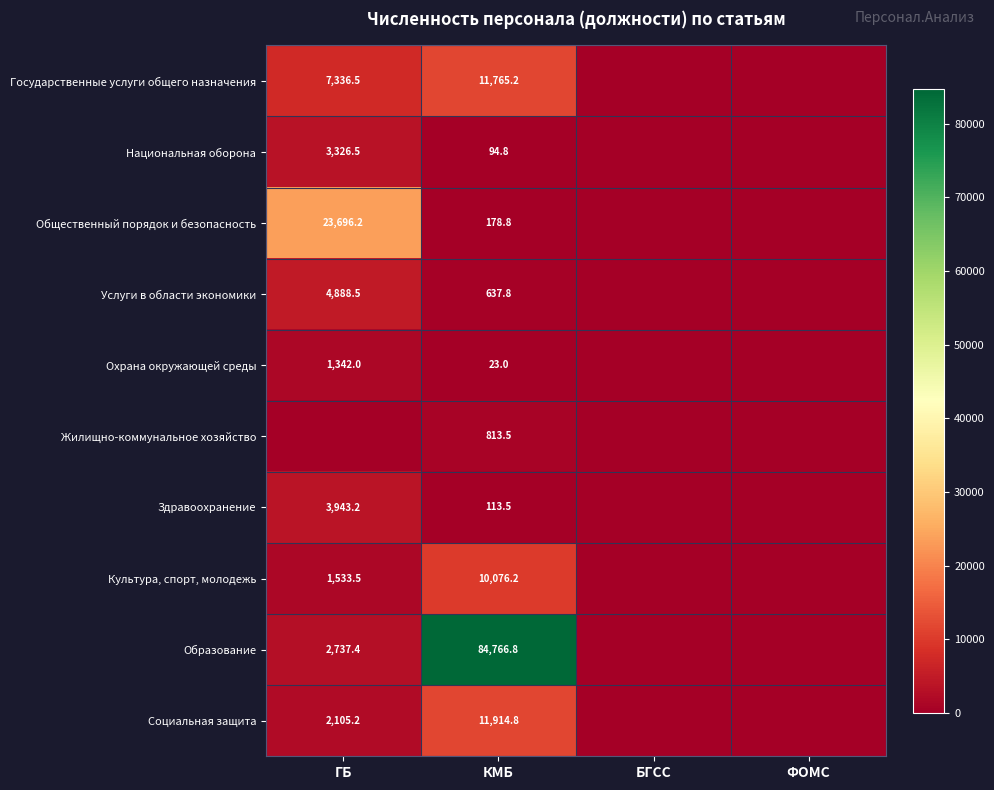

Is the value of Государственные услуги общего назначения at ГБ greater than the value of Услуги в области экономики at ГБ?

Yes